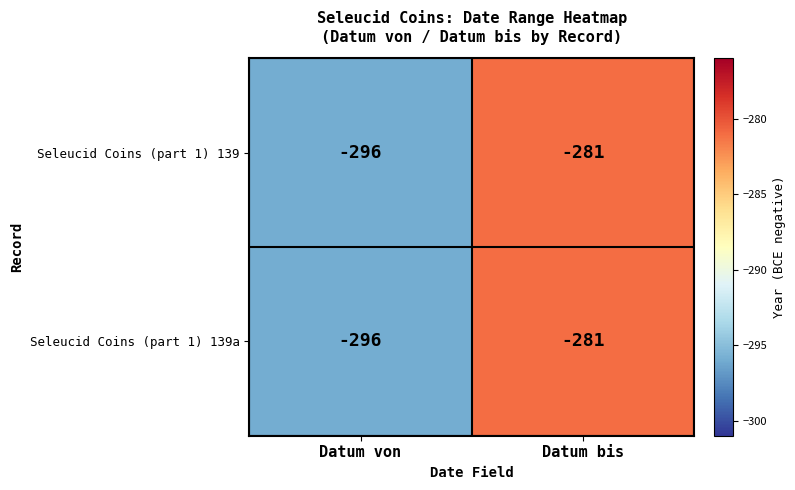

What is the sum of all Seleucid Coins (part 1) 139 values?

-577